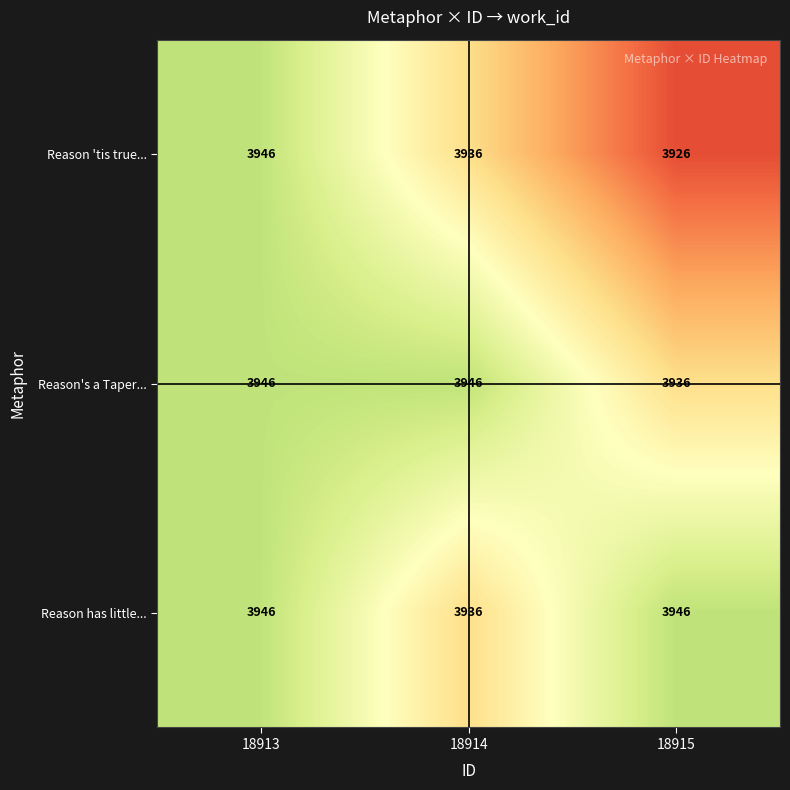

The Reason's a Taper... series shows 5743 at 18913. True or false?

False